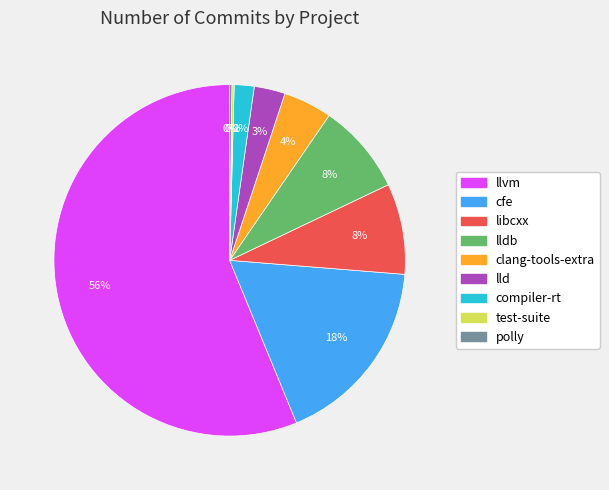

To the nearest percent, what is the average slice percentage?

11%